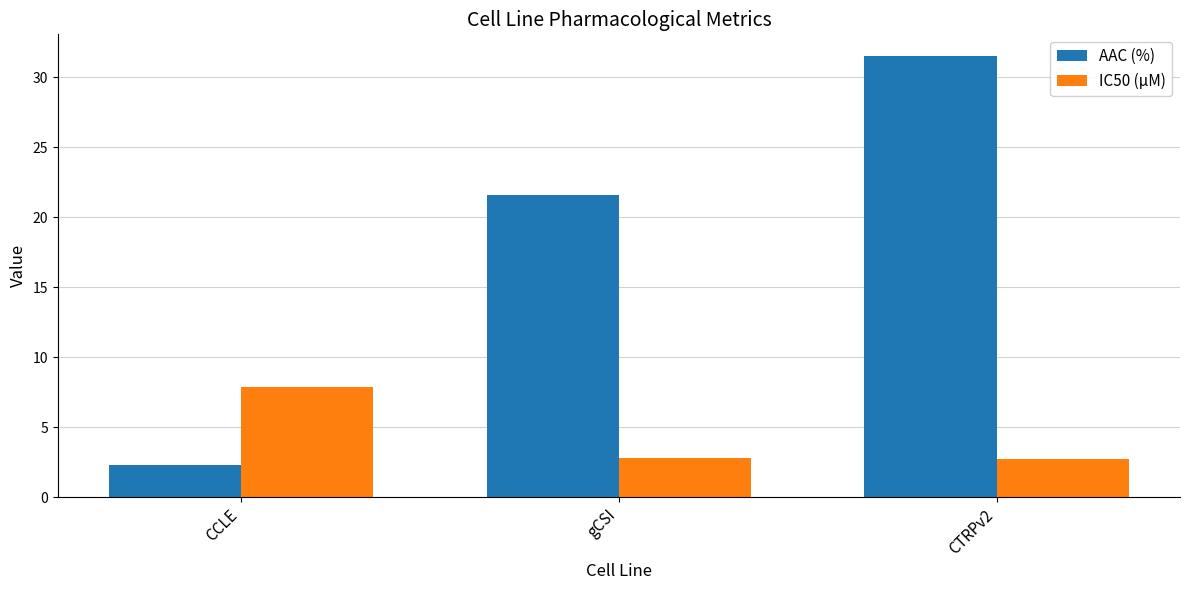

What is the sum of the IC50 (µM) values at gCSI and CTRPv2?

5.5